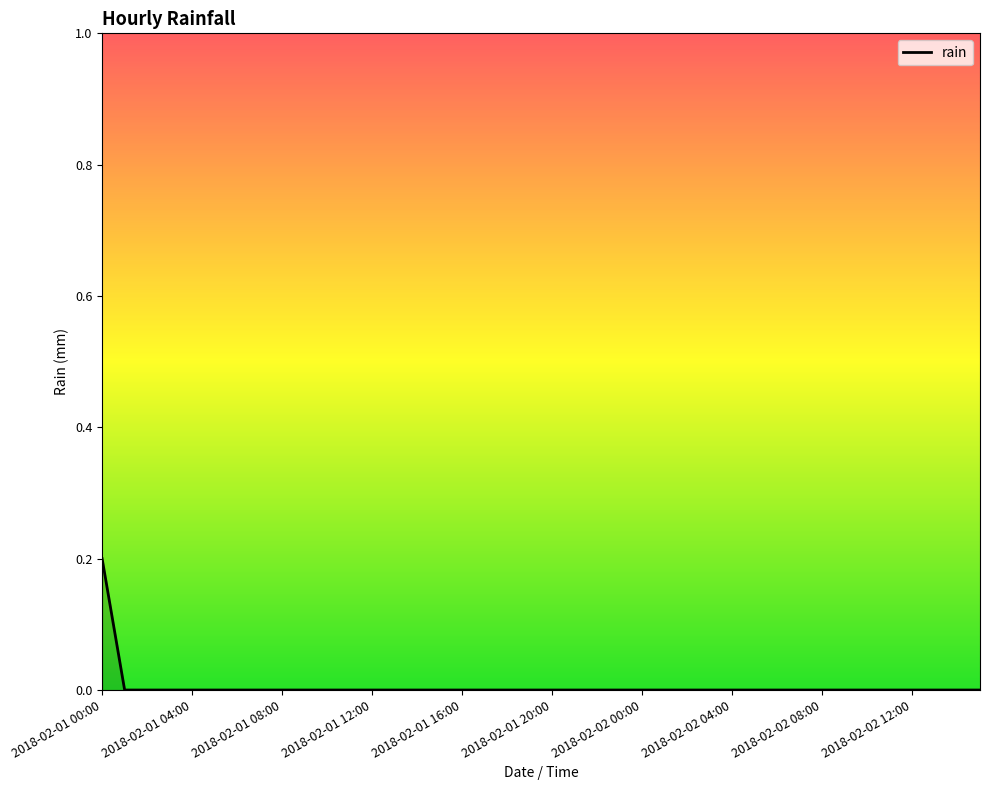

Does the chart display data point markers on the line(s)?

No